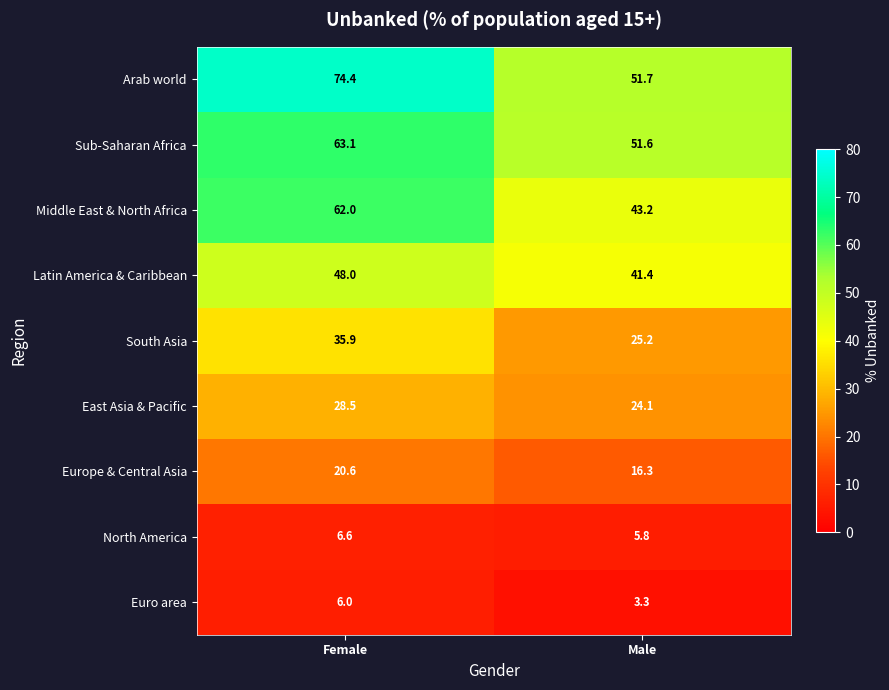

How many categories are shown in the chart?

2